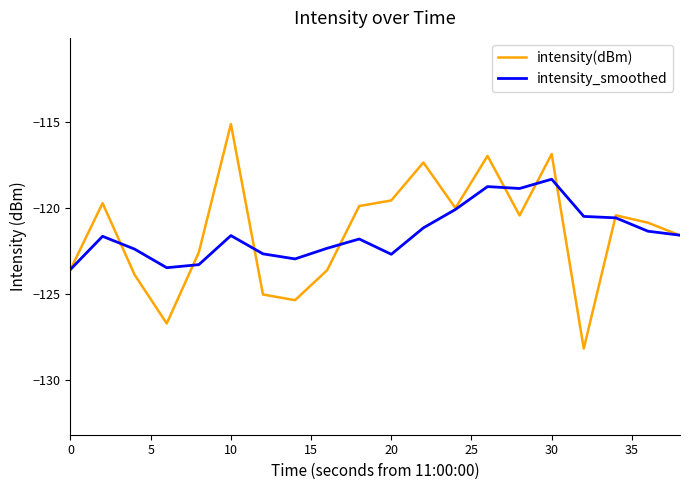

List the series in order of their peak value, highest first.

intensity(dBm), intensity_smoothed